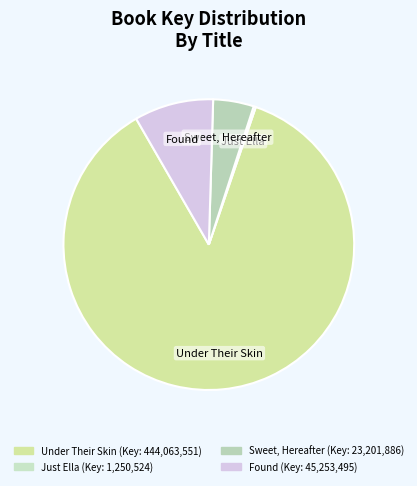

What is the largest slice in the pie chart?

Under Their Skin